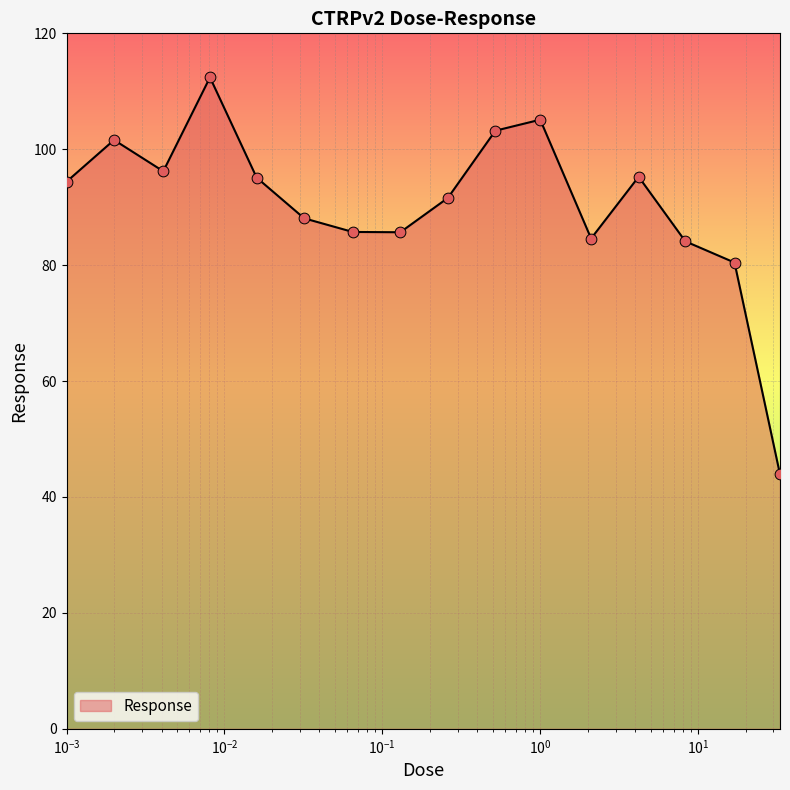

What is the minimum value shown in the chart?

43.9